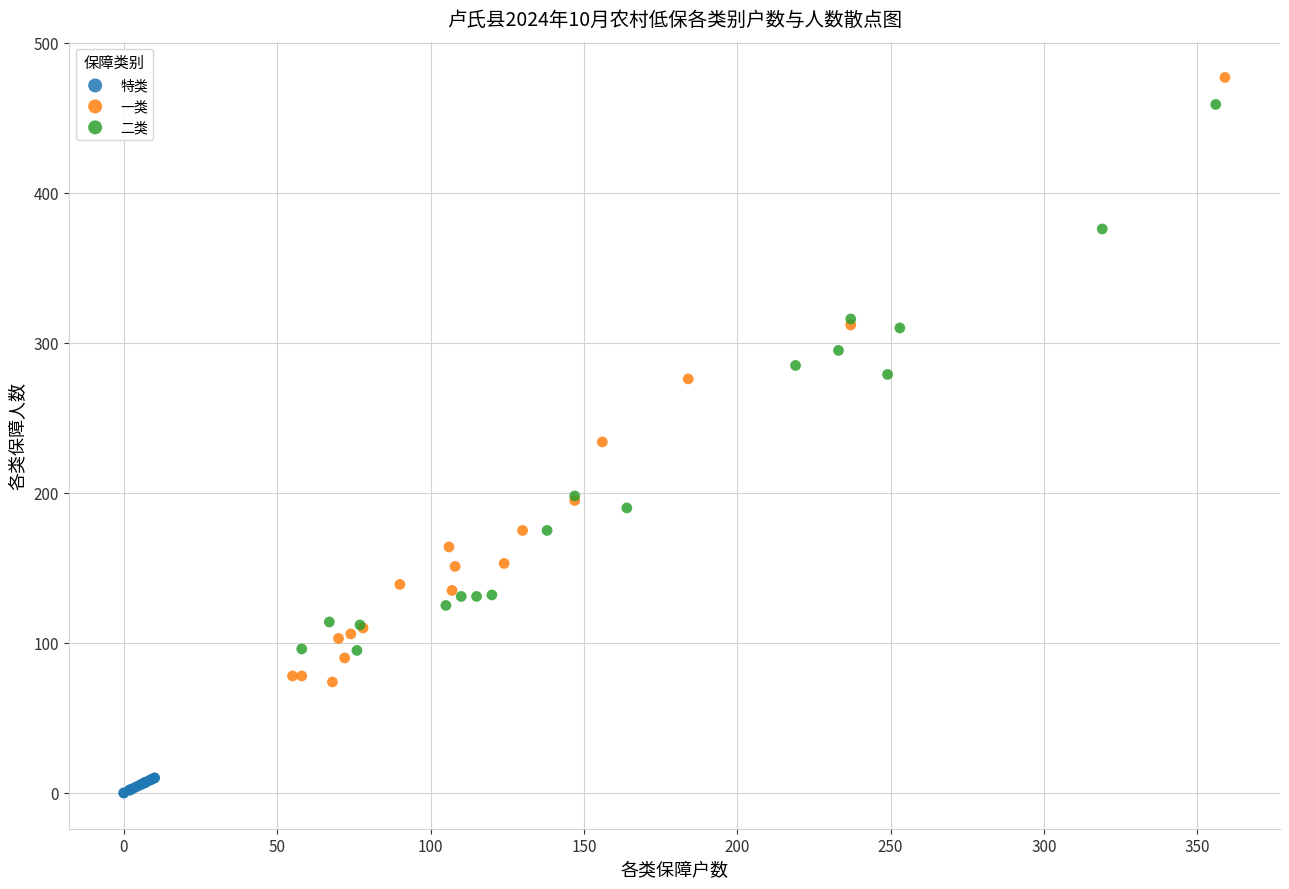

Which series has the largest Y range (max minus min)?

一类